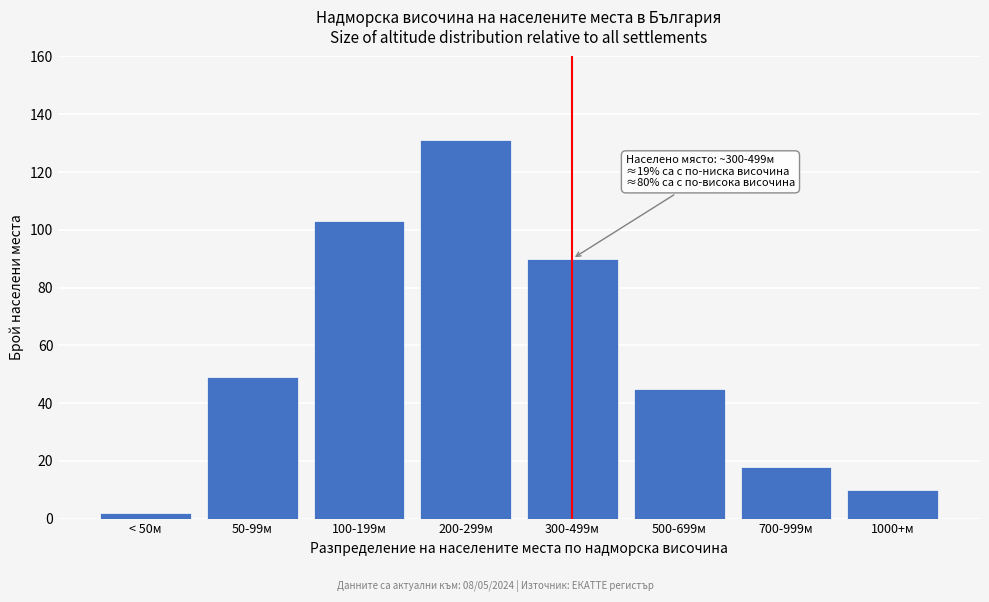

Reading left to right, what are all the values shown in this chart?

2	49	103	131	90	45	18	10